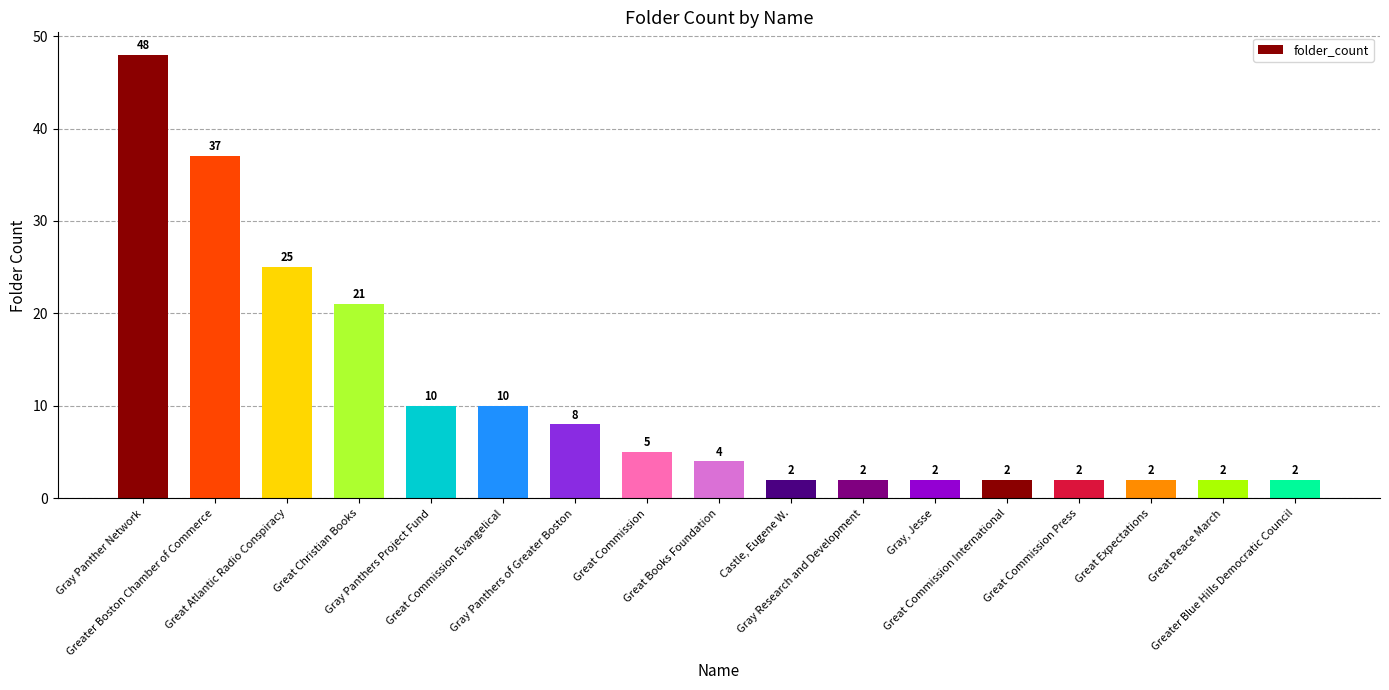

How many data points does each series have?

17